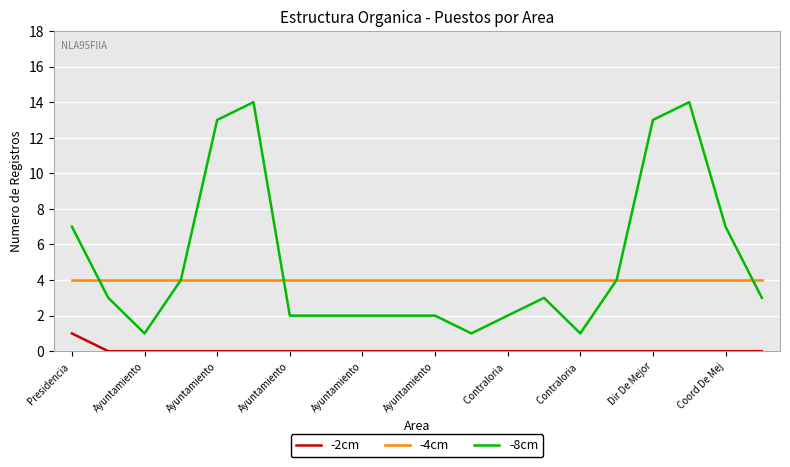

Reading left to right, extract all data points from this chart.

-2cm: 1	0	0	0	0	0	0	0	0	0	0	0	0	0	0	0	0	0	0	0
-4cm: 4	4	4	4	4	4	4	4	4	4	4	4	4	4	4	4	4	4	4	4
-8cm: 7	3	1	4	13	14	2	2	2	2	2	1	2	3	1	4	13	14	7	3